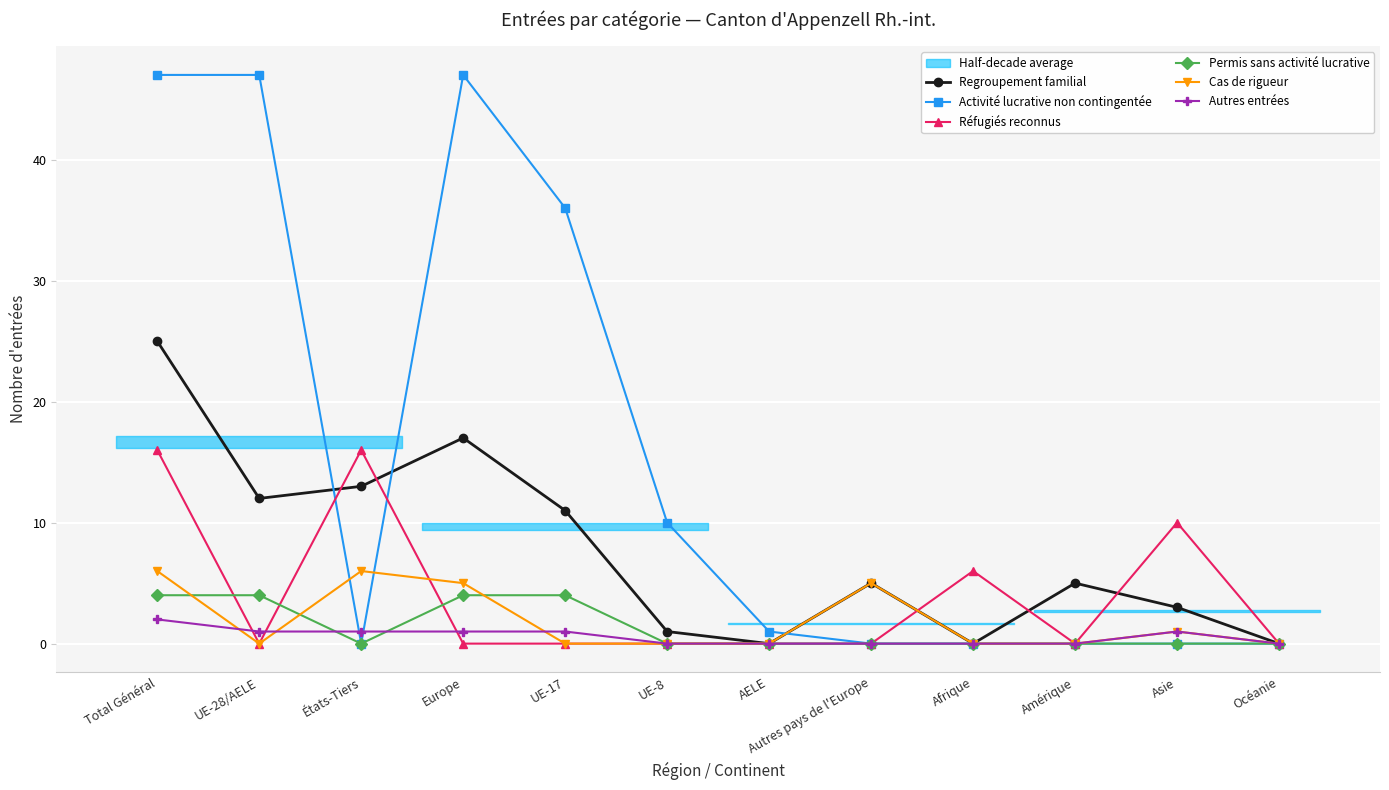

What is the total value across all series at UE-8?

11